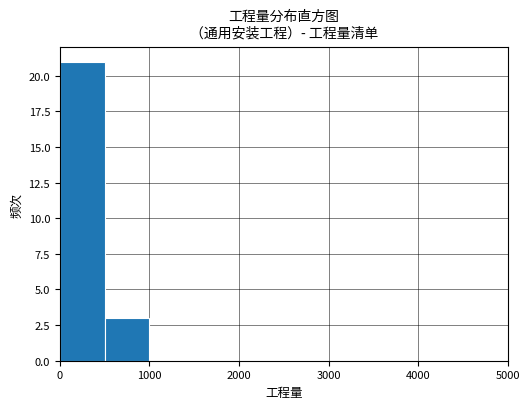

How tall is the bar that spans 500 to 1000 on the x-axis? The values are not printed on the chart, so give them approximately, as read against the axis.

3